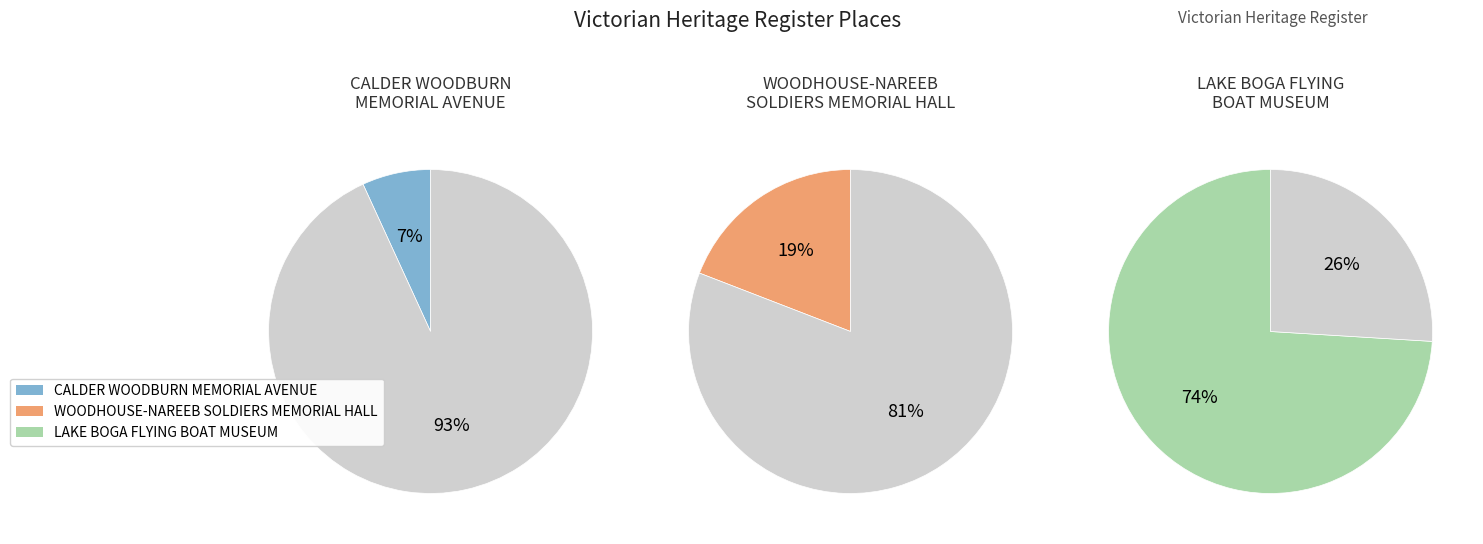

Which category has the biggest portion of the pie?

LAKE BOGA FLYING BOAT MUSEUM